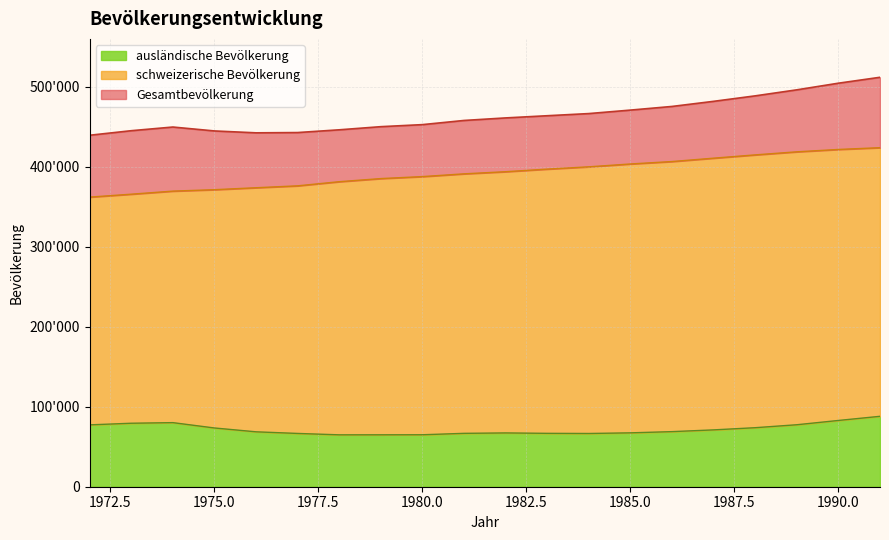

Does the chart display data point markers on the line(s)?

No